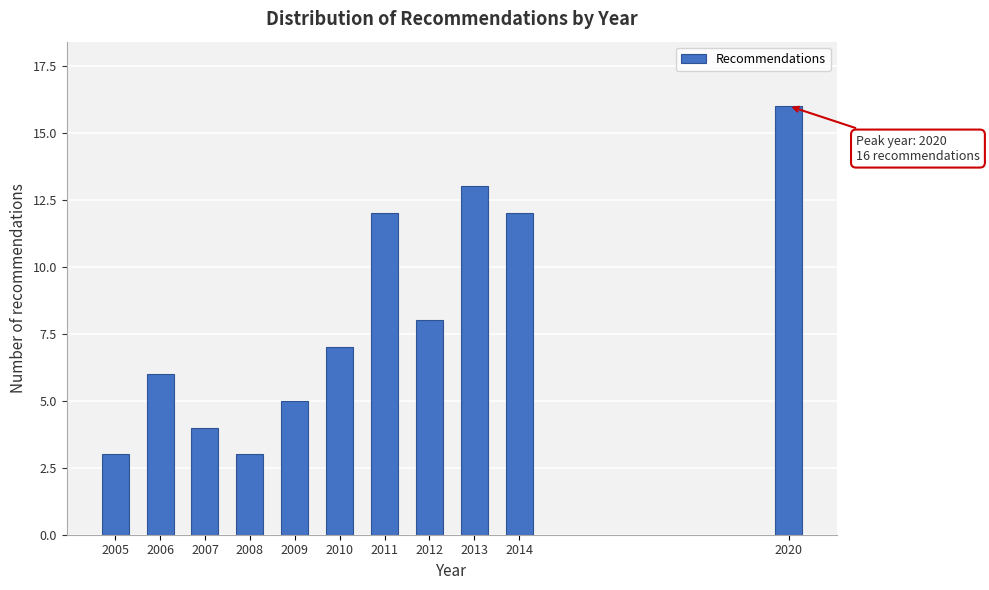

Reading left to right, extract all data points from this chart.

3	6	4	3	5	7	12	8	13	12	16